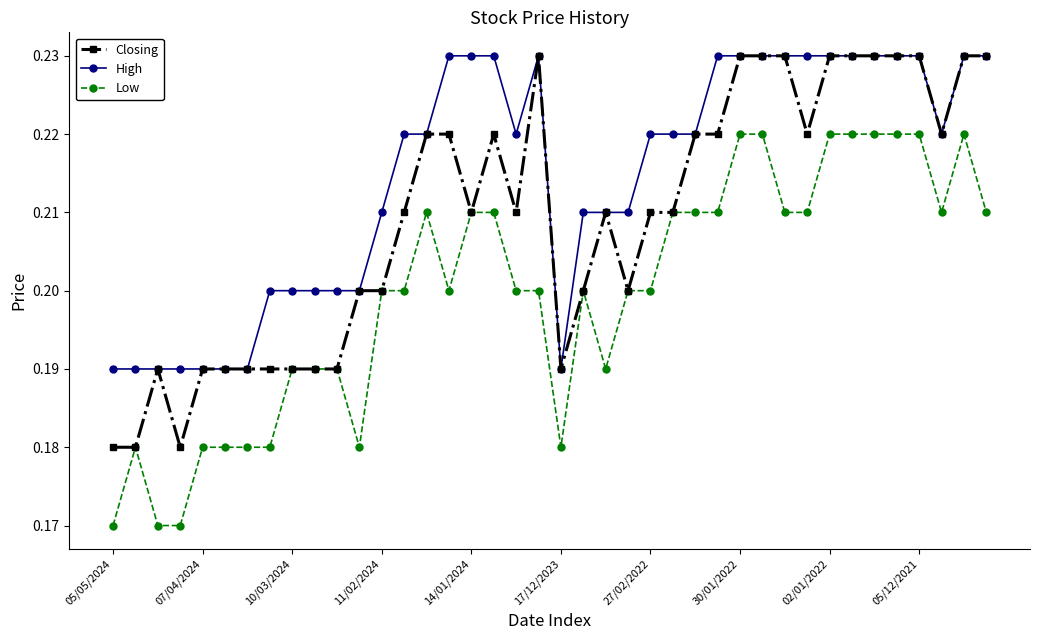

Count the High values in the range 0 to 1.

40